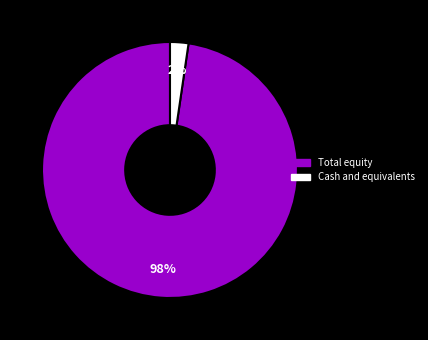

To the nearest percent, what is the combined percentage of Total equity and Cash and equivalents?

100%